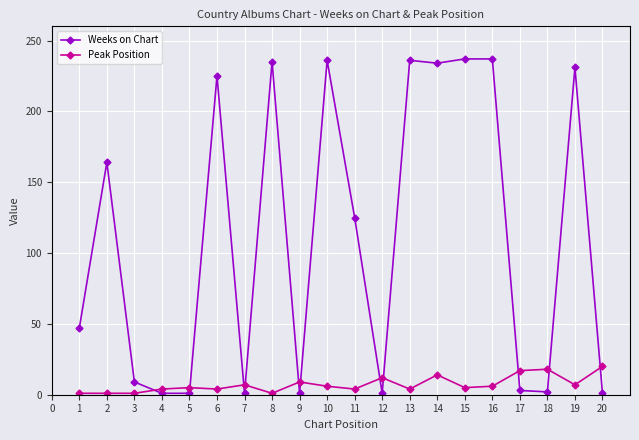

What are all the series names shown in the legend?

Weeks on Chart, Peak Position